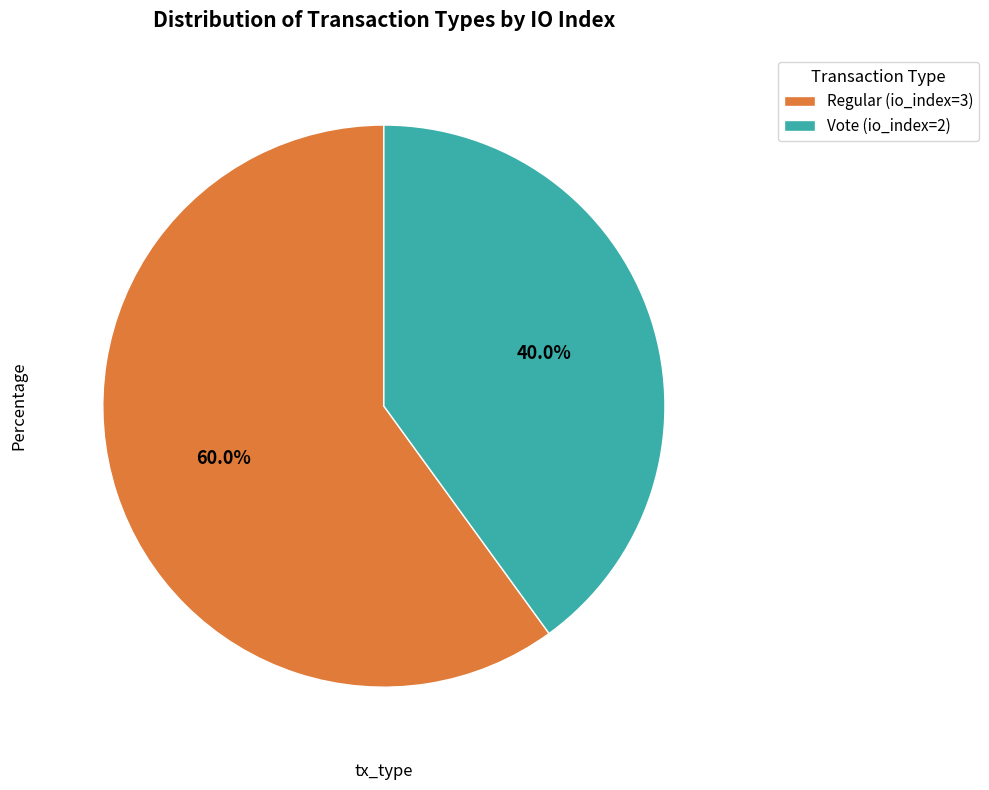

Rank the categories by value from lowest to highest.

Vote (io_index=2), Regular (io_index=3)